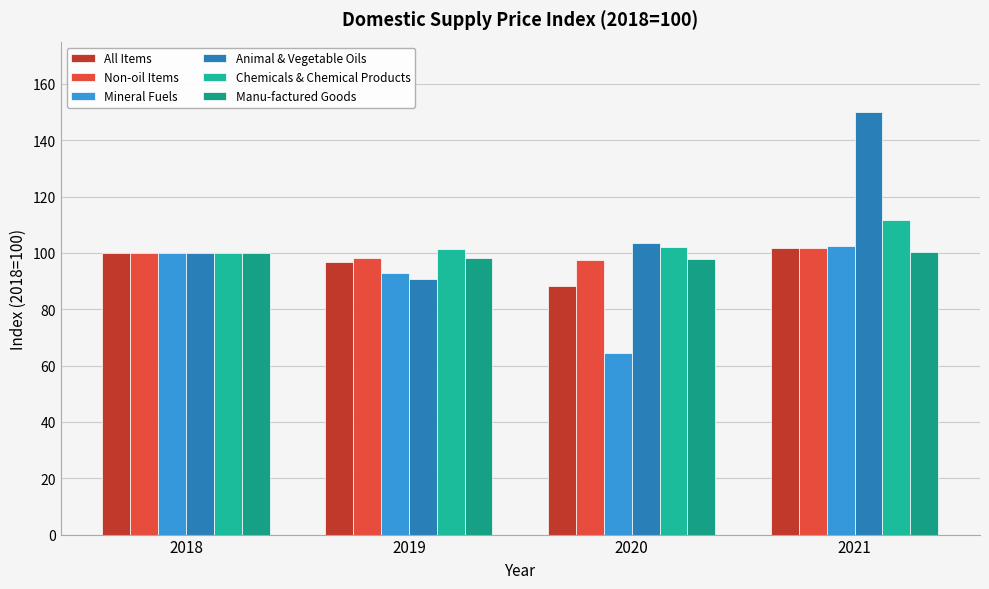

Where does the Non-oil Items series first go above 100?

2021